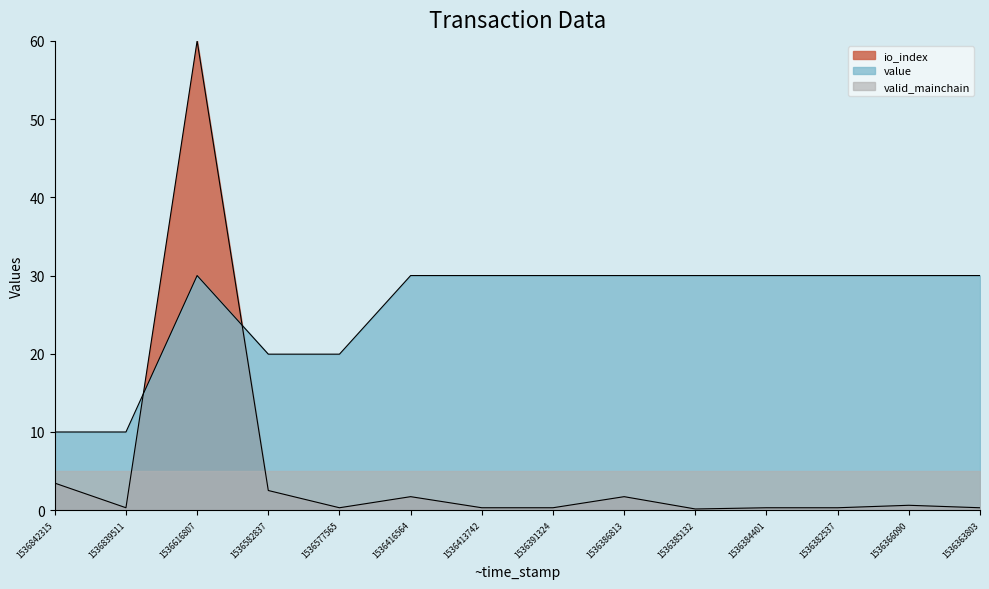

True or false: value and io_index cross at least once.

True